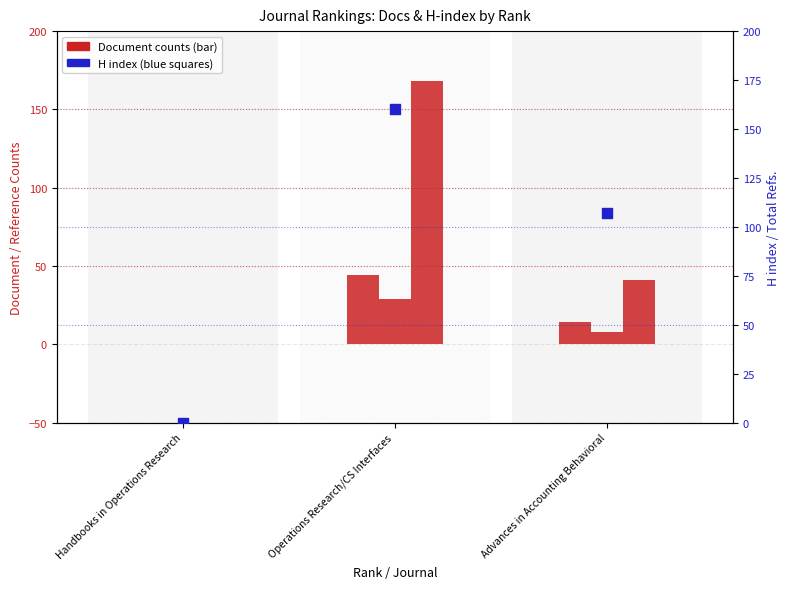

Which series has the widest spread of Y values?

Total Refs.